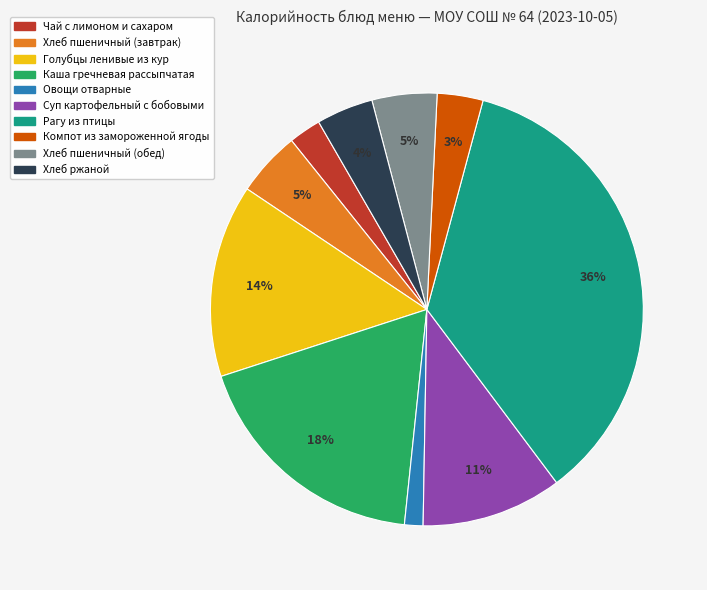

Between Голубцы ленивые из кур and Хлеб пшеничный (обед), which is larger?

Голубцы ленивые из кур